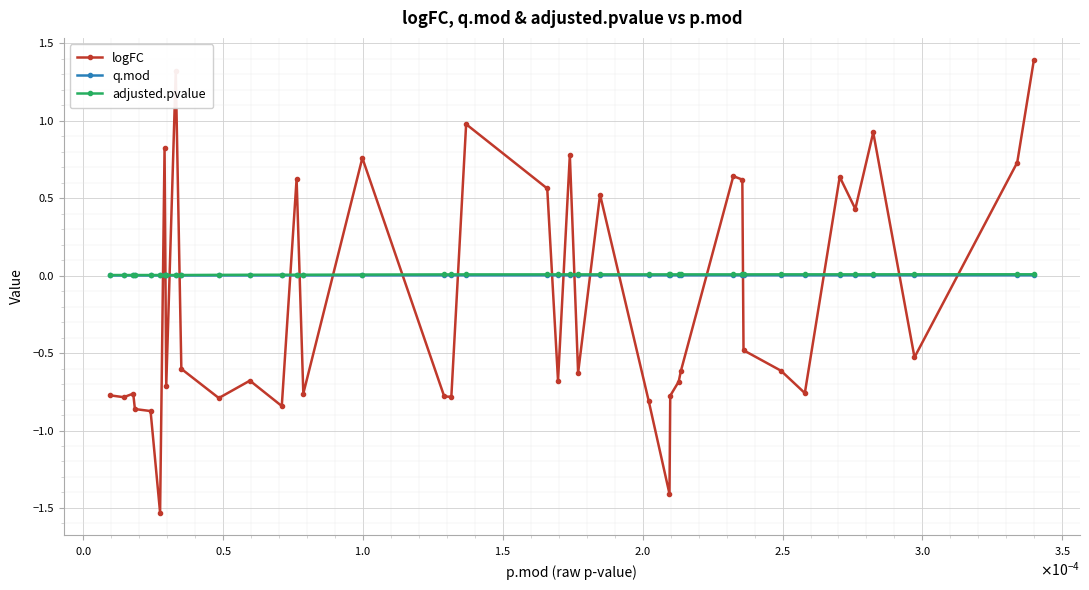

What is the minimum value shown in the chart?

-1.5